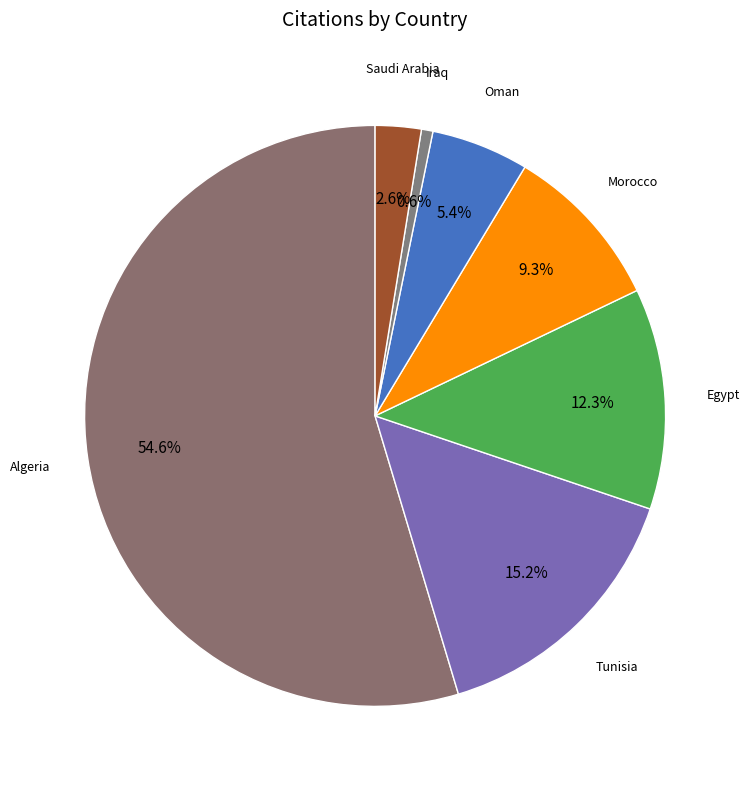

Combined, what portion of the pie is Iraq and Egypt?

12.9%